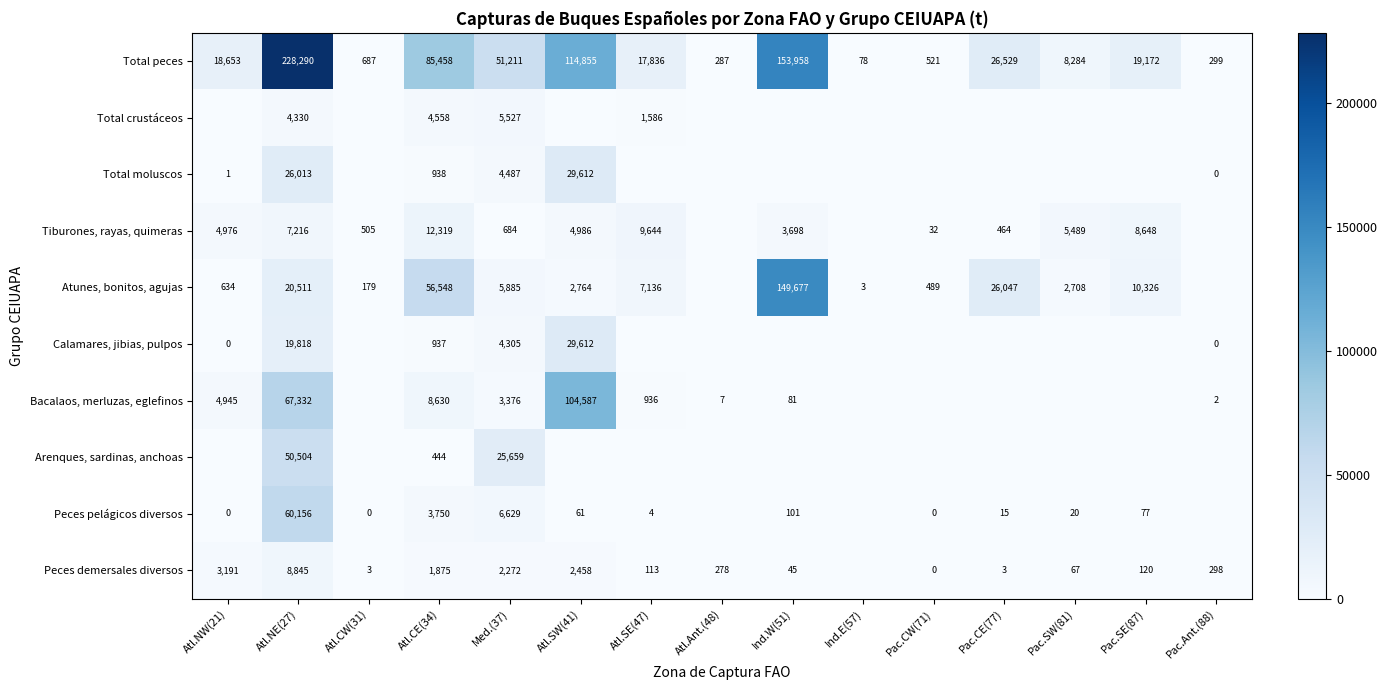

The value of Bacalaos, merluzas, eglefinos at Atl.SE(47) is 1612. True or false?

False